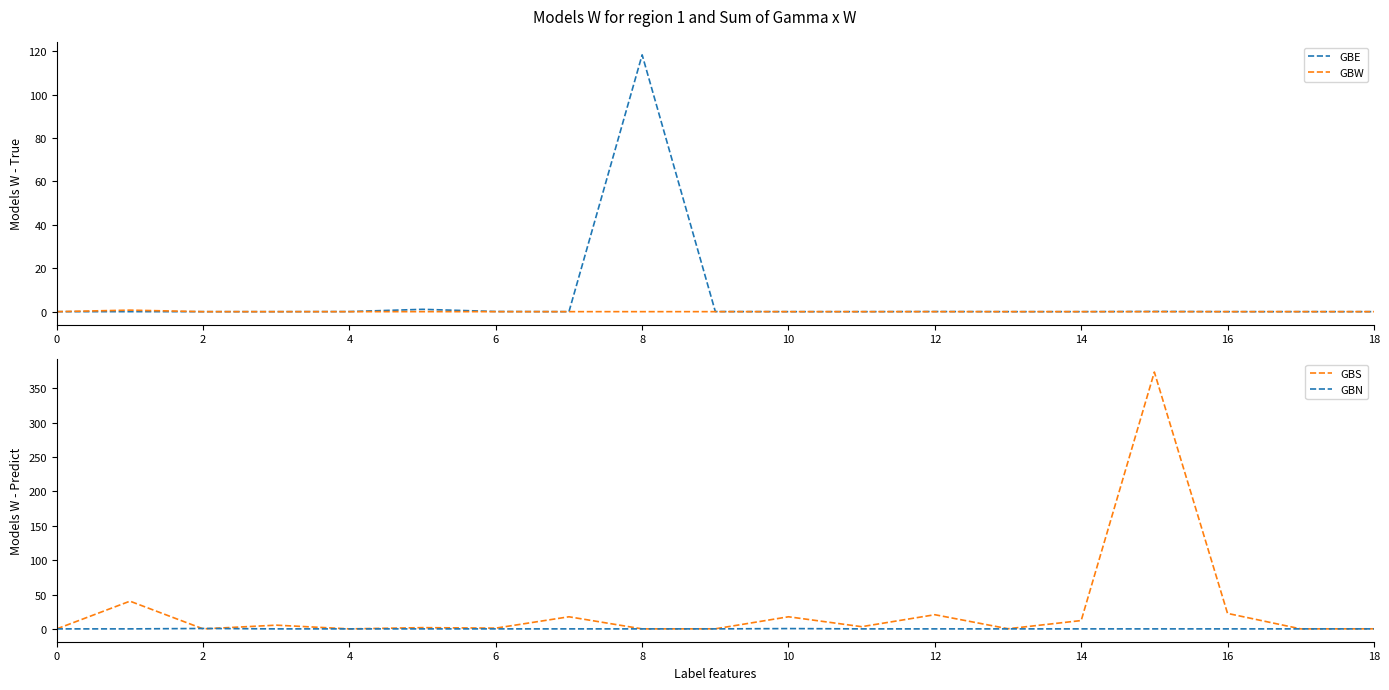

The GBE series shows -58.0 at 0. True or false?

False